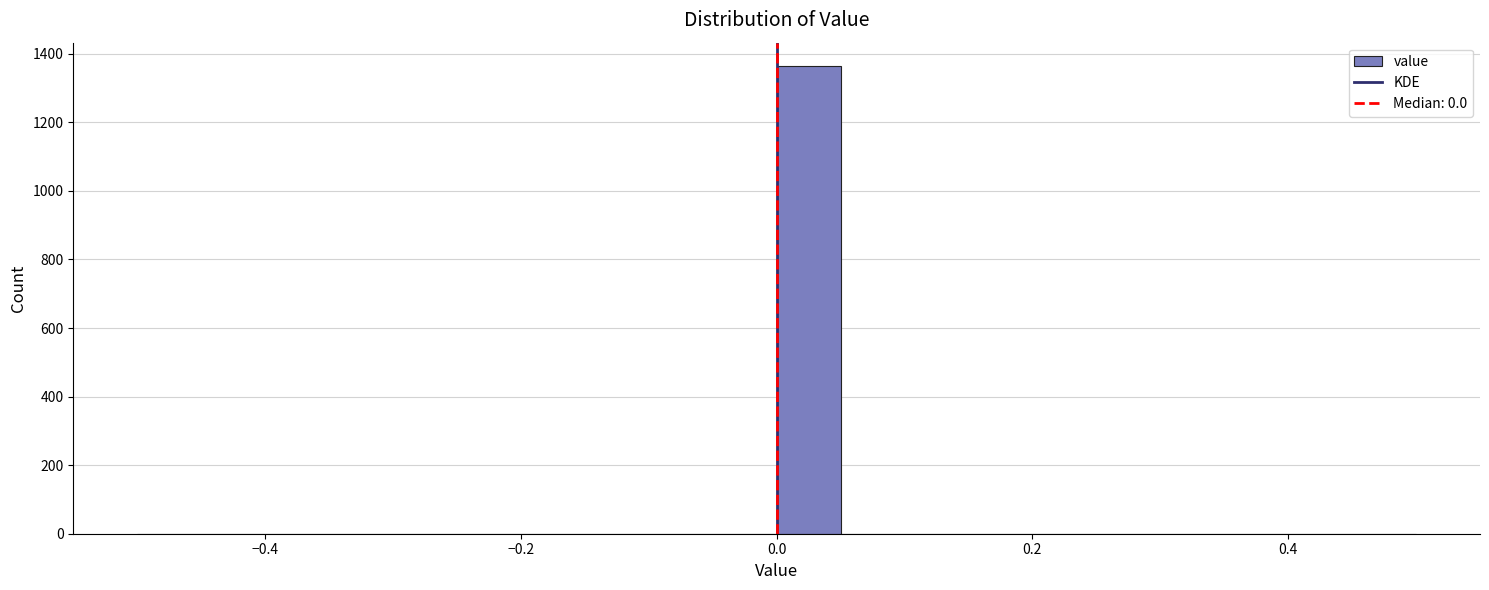

Read against the x-axis, roughly where is the centre of the tallest bar?

0.02